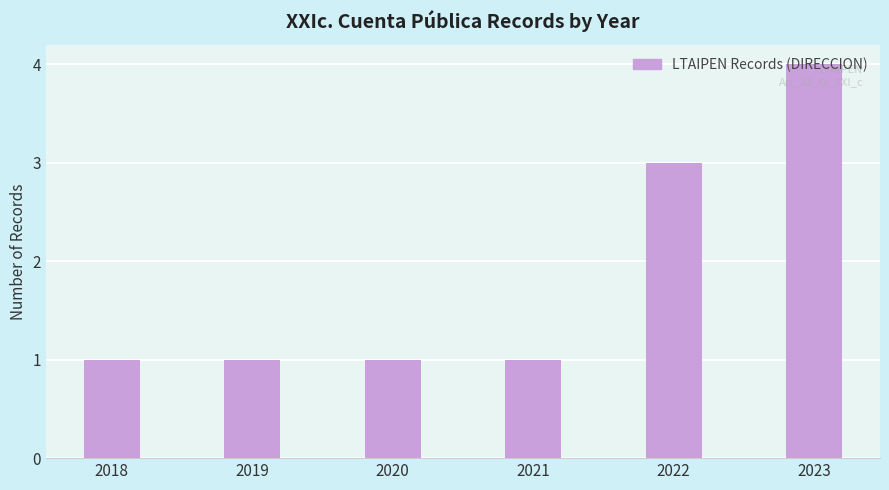

Reading left to right, what are all the values shown in this chart?

2018=1	2019=1	2020=1	2021=1	2022=3	2023=4